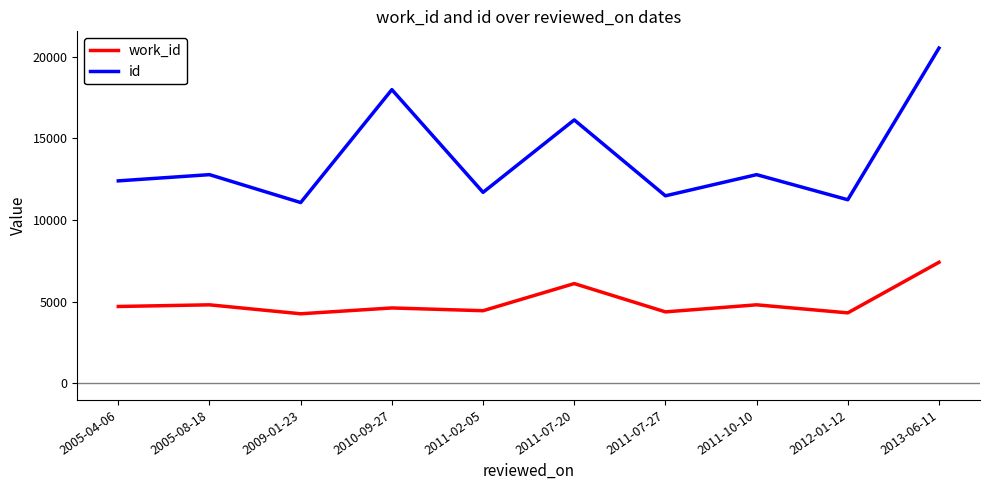

Is it true that work_id equals 7409 at 2013-06-11?

True